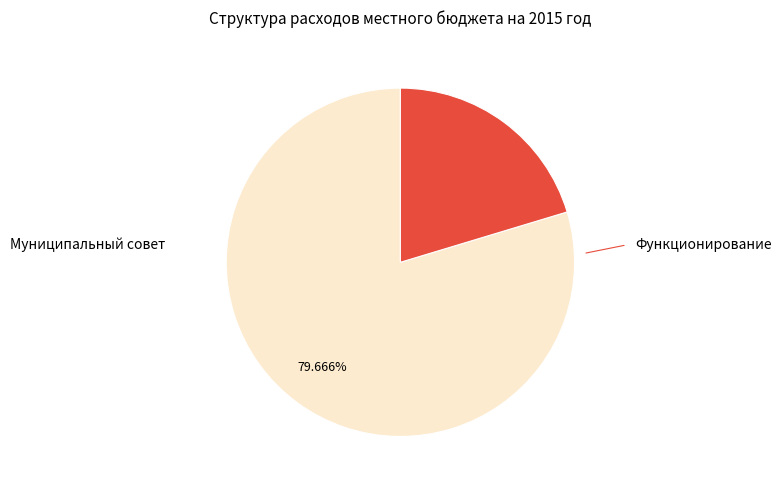

Is there a majority slice in this chart?

Yes